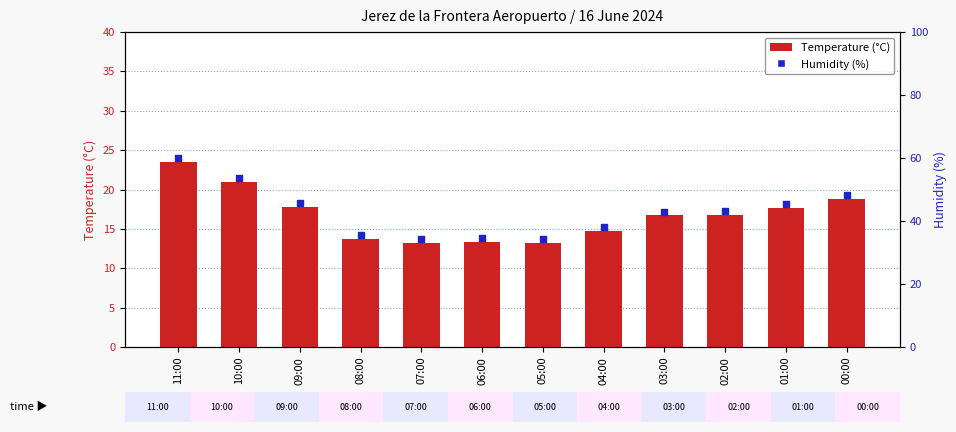

Which series reaches the minimum Y coordinate?

Temperature (°C)